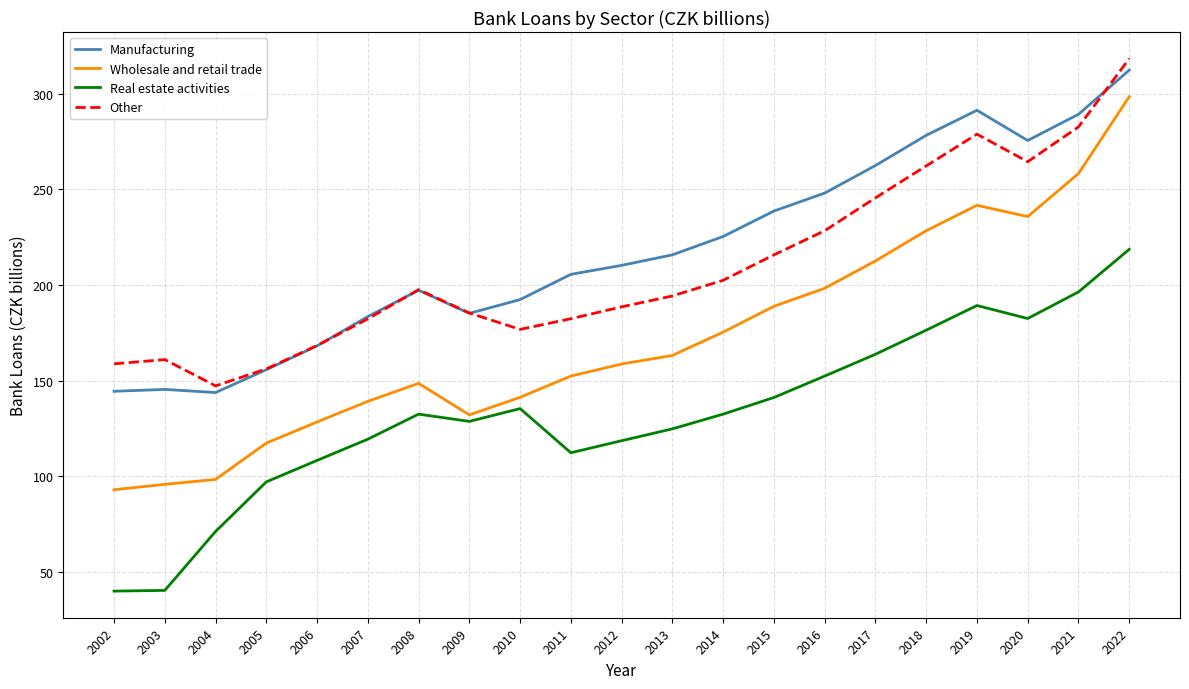

What are all the series names shown in the legend?

Manufacturing, Wholesale and retail trade, Real estate activities, Other